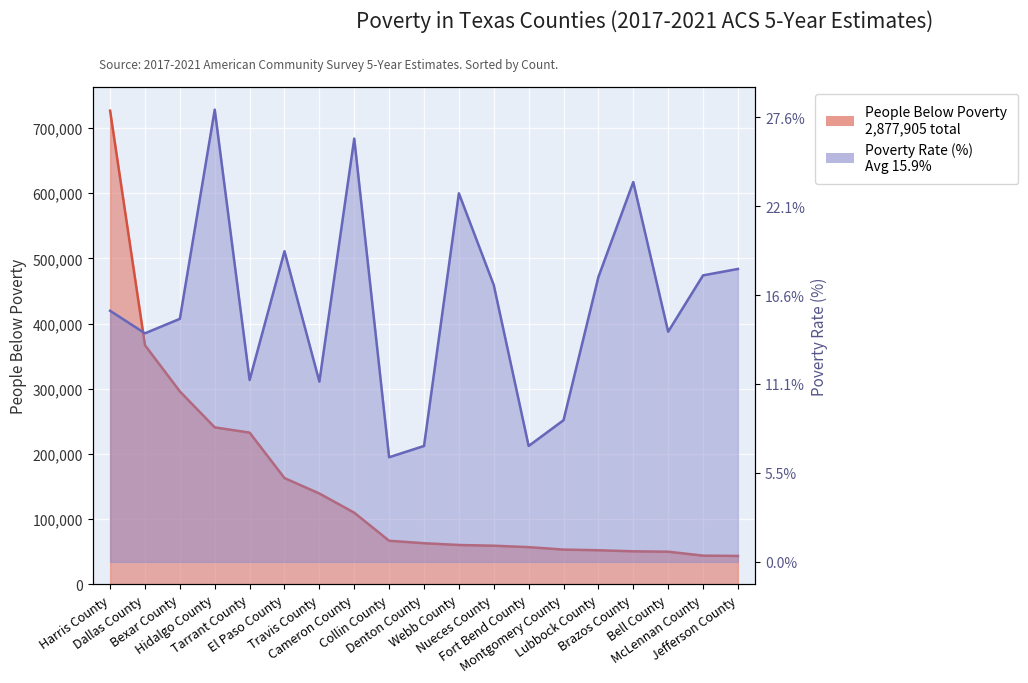

At which category is the sum across all series the highest?

Harris County